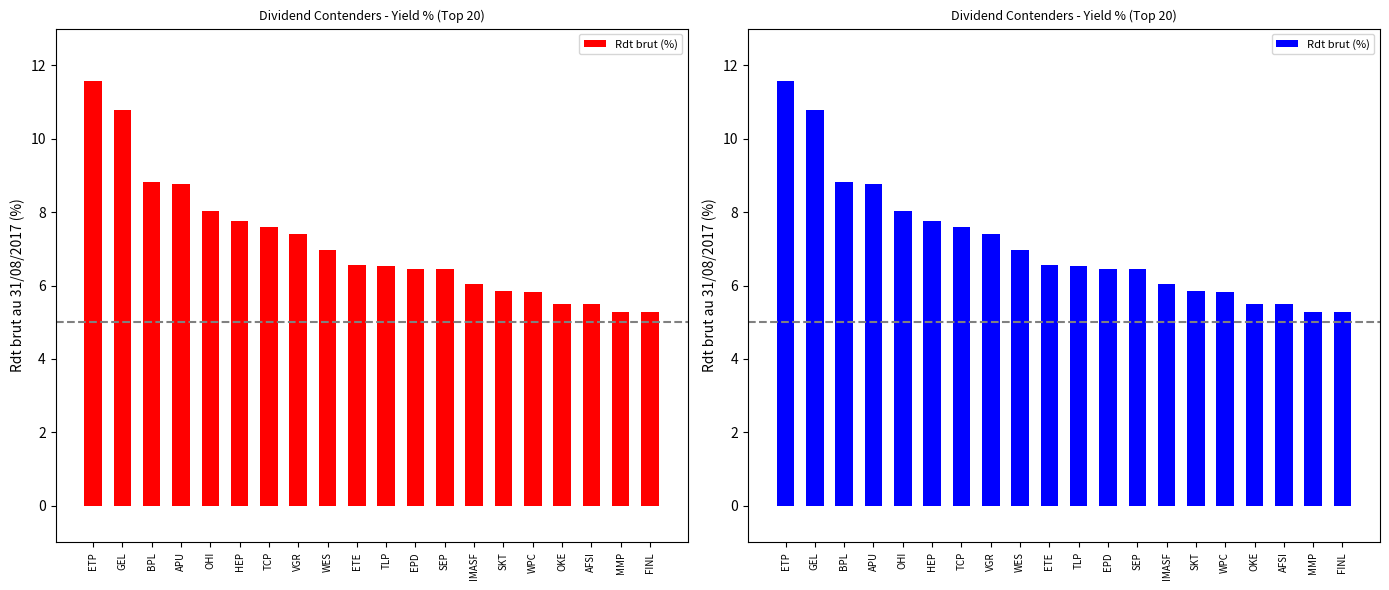

What is the label of the 11th bar from the left?

TLP